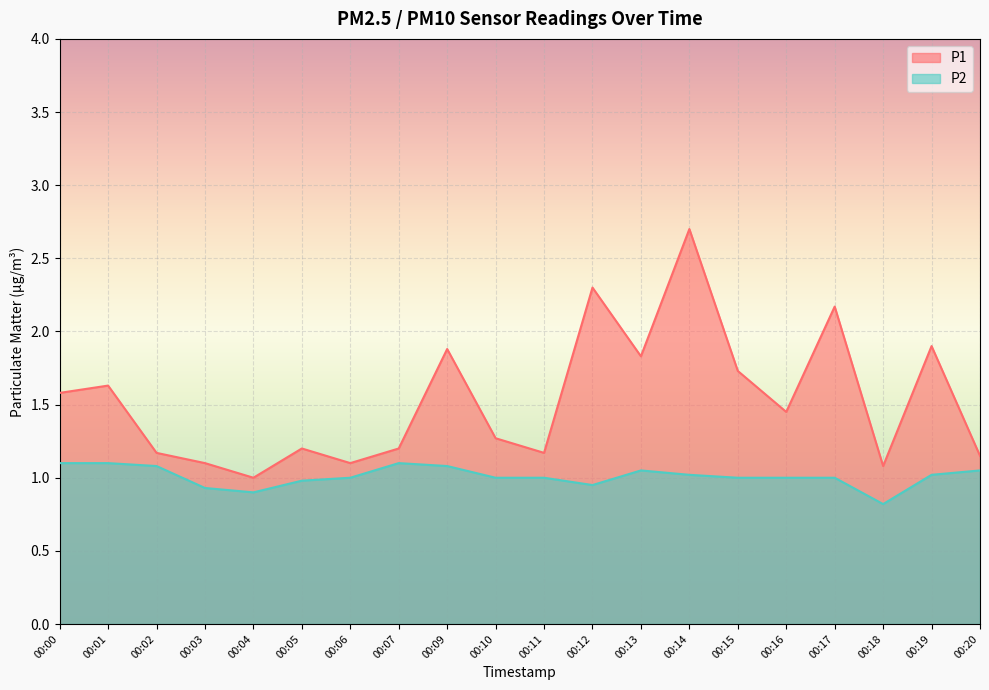

Is it true that P1 equals 1.2 at 00:11?

True